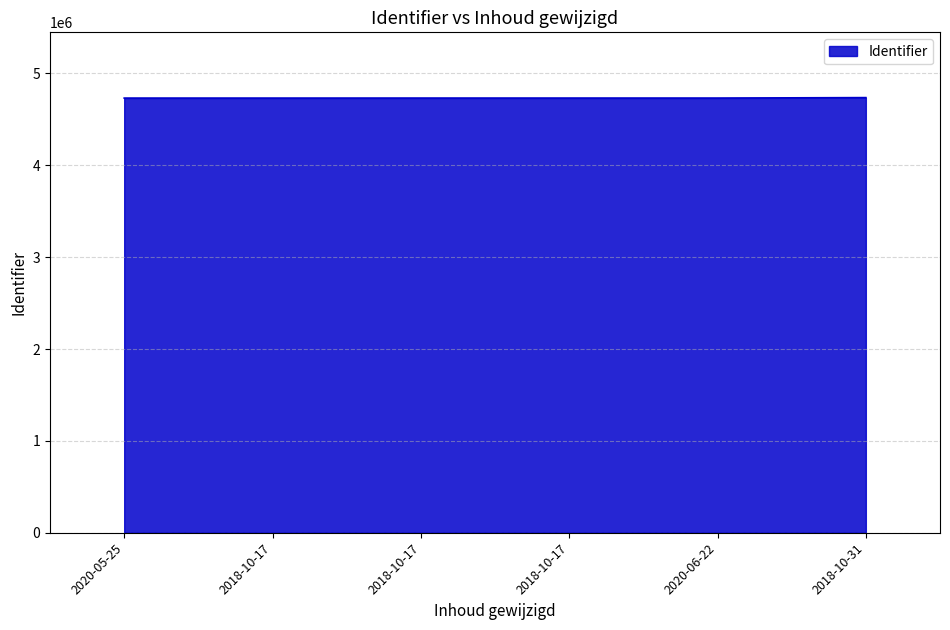

Which label corresponds to the largest value in the chart?

2018-10-31